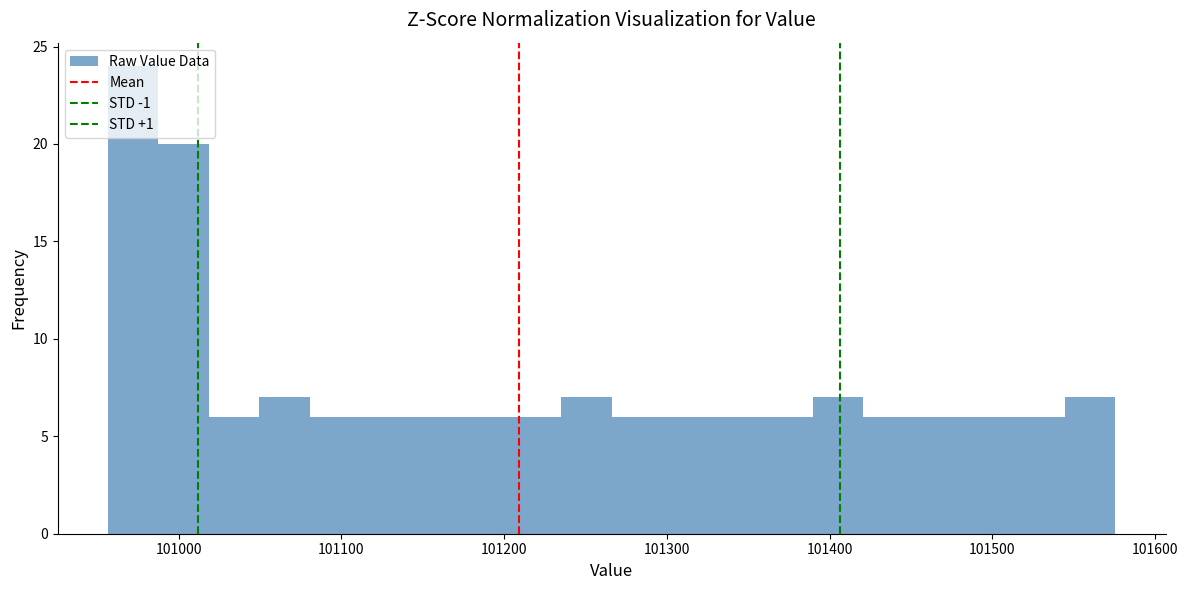

Read against the x-axis, roughly where is the centre of the tallest bar?

100970